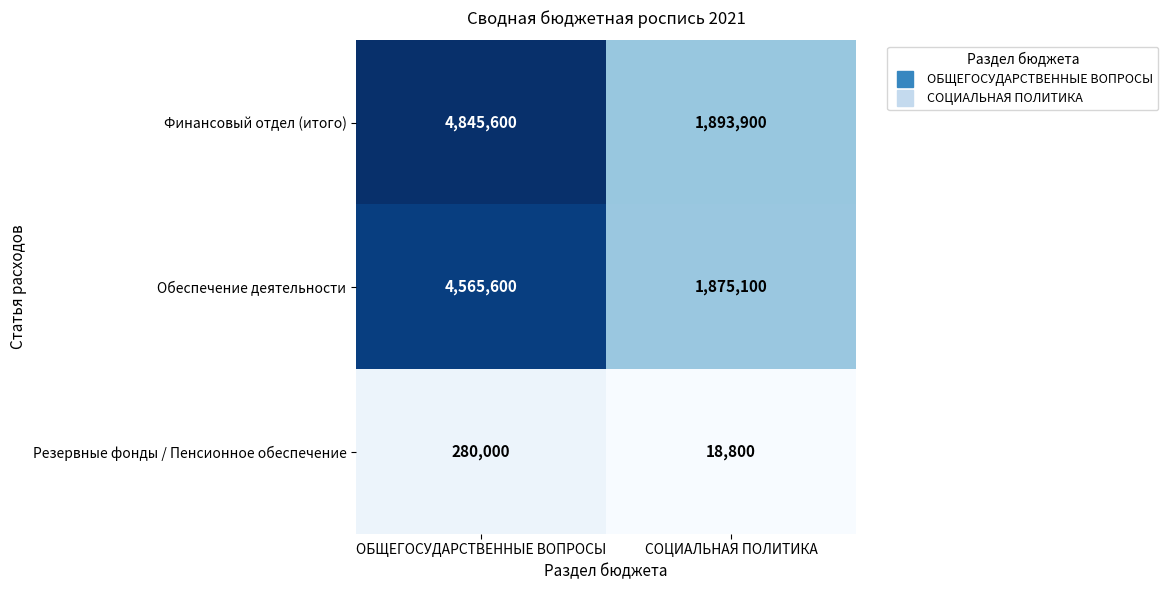

The value of Обеспечение деятельности at ОБЩЕГОСУДАРСТВЕННЫЕ ВОПРОСЫ is 4565600. True or false?

True